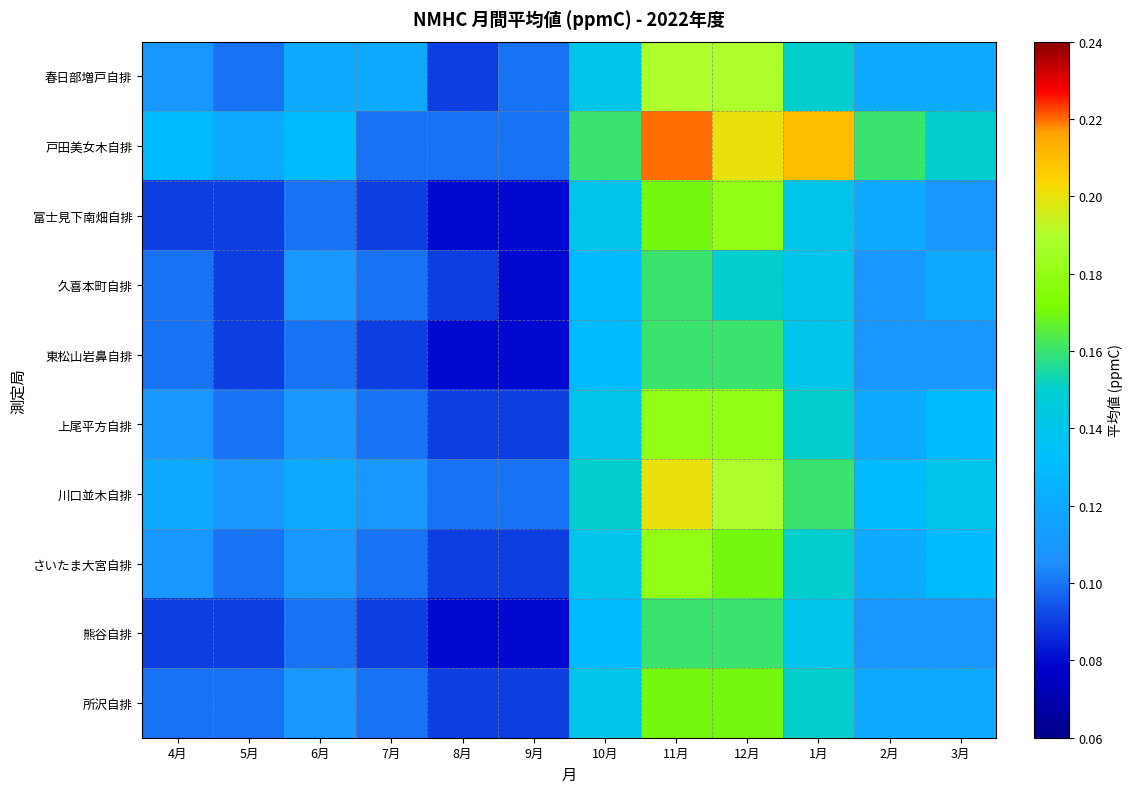

Reading left to right, extract all data points from this chart.

春日部増戸自排: 4月=0.1	5月=0.1	6月=0.1	7月=0.1	8月=0.1	9月=0.1	10月=0.1	11月=0.2	12月=0.2	1月=0.1	2月=0.1	3月=0.1
戸田美女木自排: 4月=0.1	5月=0.1	6月=0.1	7月=0.1	8月=0.1	9月=0.1	10月=0.2	11月=0.2	12月=0.2	1月=0.2	2月=0.2	3月=0.1
富士見下南畑自排: 4月=0.1	5月=0.1	6月=0.1	7月=0.1	8月=0.1	9月=0.1	10月=0.1	11月=0.2	12月=0.2	1月=0.1	2月=0.1	3月=0.1
久喜本町自排: 4月=0.1	5月=0.1	6月=0.1	7月=0.1	8月=0.1	9月=0.1	10月=0.1	11月=0.2	12月=0.1	1月=0.1	2月=0.1	3月=0.1
東松山岩鼻自排: 4月=0.1	5月=0.1	6月=0.1	7月=0.1	8月=0.1	9月=0.1	10月=0.1	11月=0.2	12月=0.2	1月=0.1	2月=0.1	3月=0.1
上尾平方自排: 4月=0.1	5月=0.1	6月=0.1	7月=0.1	8月=0.1	9月=0.1	10月=0.1	11月=0.2	12月=0.2	1月=0.1	2月=0.1	3月=0.1
川口並木自排: 4月=0.1	5月=0.1	6月=0.1	7月=0.1	8月=0.1	9月=0.1	10月=0.1	11月=0.2	12月=0.2	1月=0.2	2月=0.1	3月=0.1
さいたま大宮自排: 4月=0.1	5月=0.1	6月=0.1	7月=0.1	8月=0.1	9月=0.1	10月=0.1	11月=0.2	12月=0.2	1月=0.1	2月=0.1	3月=0.1
熊谷自排: 4月=0.1	5月=0.1	6月=0.1	7月=0.1	8月=0.1	9月=0.1	10月=0.1	11月=0.2	12月=0.2	1月=0.1	2月=0.1	3月=0.1
所沢自排: 4月=0.1	5月=0.1	6月=0.1	7月=0.1	8月=0.1	9月=0.1	10月=0.1	11月=0.2	12月=0.2	1月=0.1	2月=0.1	3月=0.1